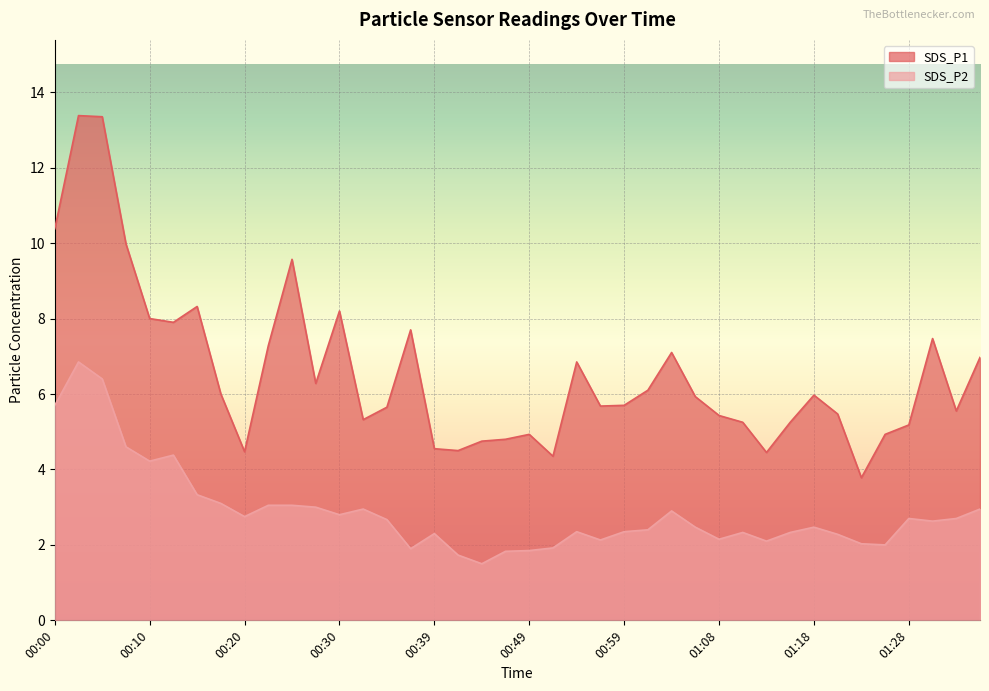

At how many categories does at least one series exceed 6?

17